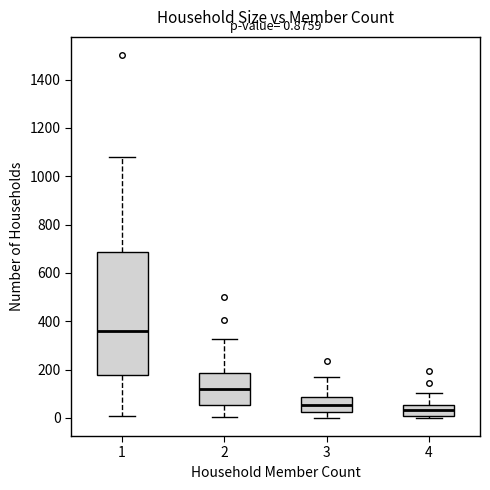

Comparing the boxes themselves (not the whiskers), which one is the tallest?

1